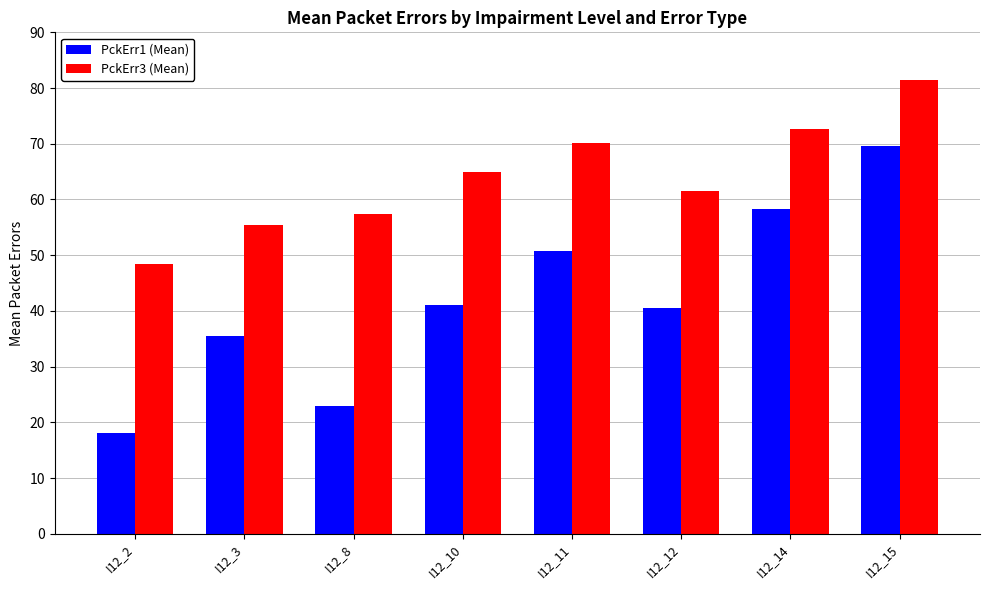

Are the bars grouped side by side (vs. stacked)?

Yes